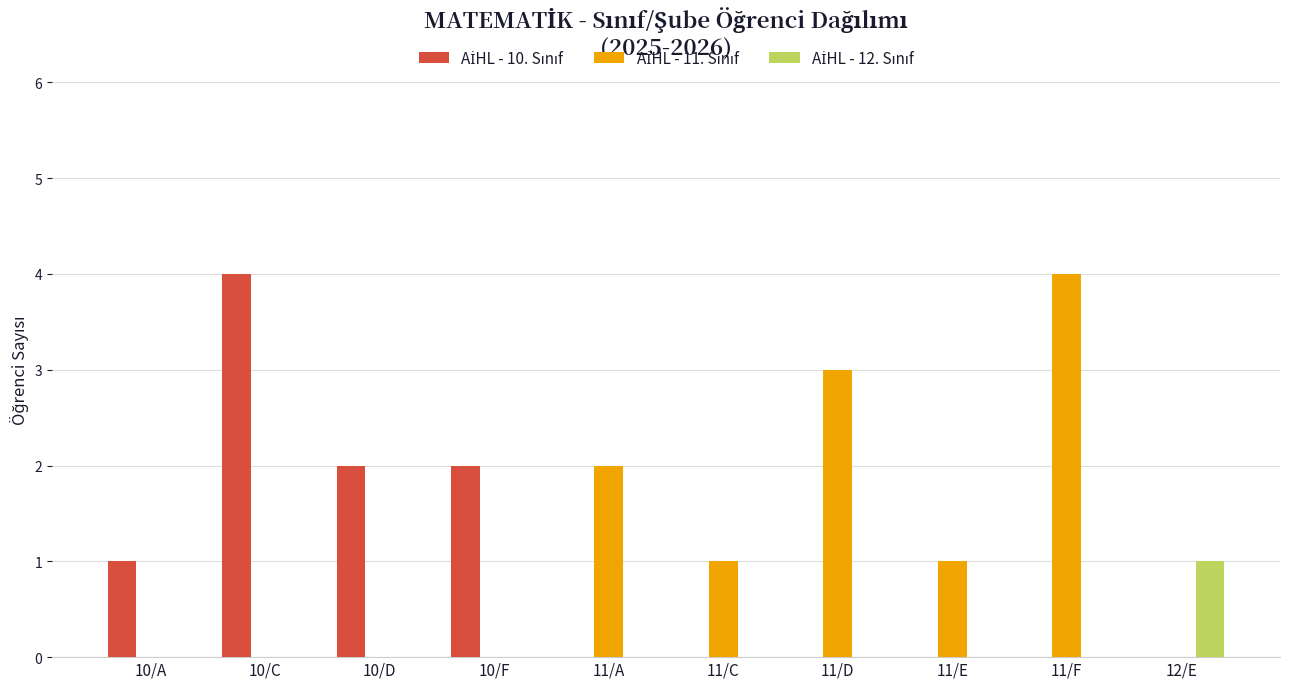

What is the spread (max minus min) of values at 11/C?

1